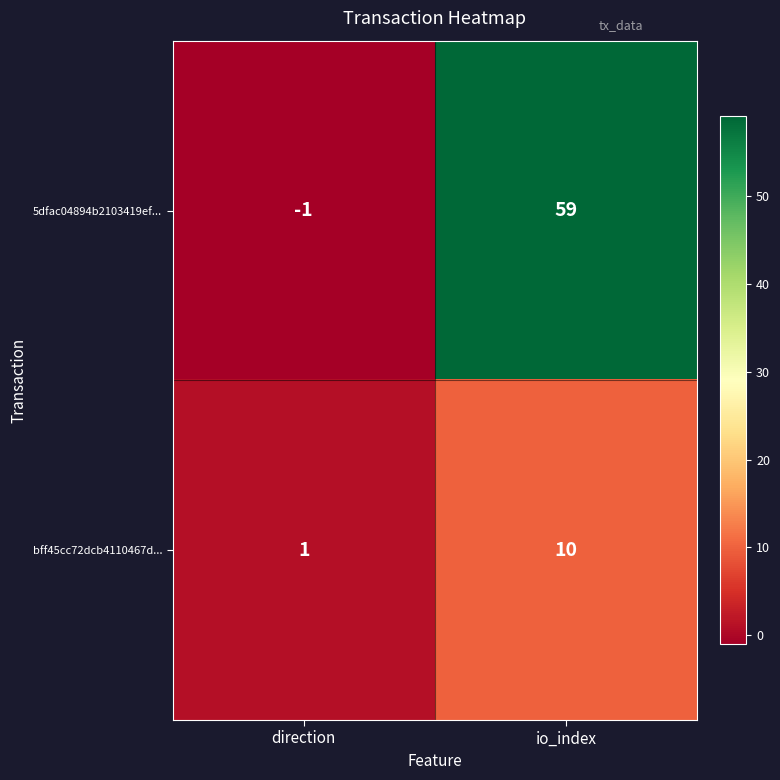

Reading left to right, list all the values displayed in this chart.

5dfac04894b2103419ef...: -1	59
bff45cc72dcb4110467d...: 1	10